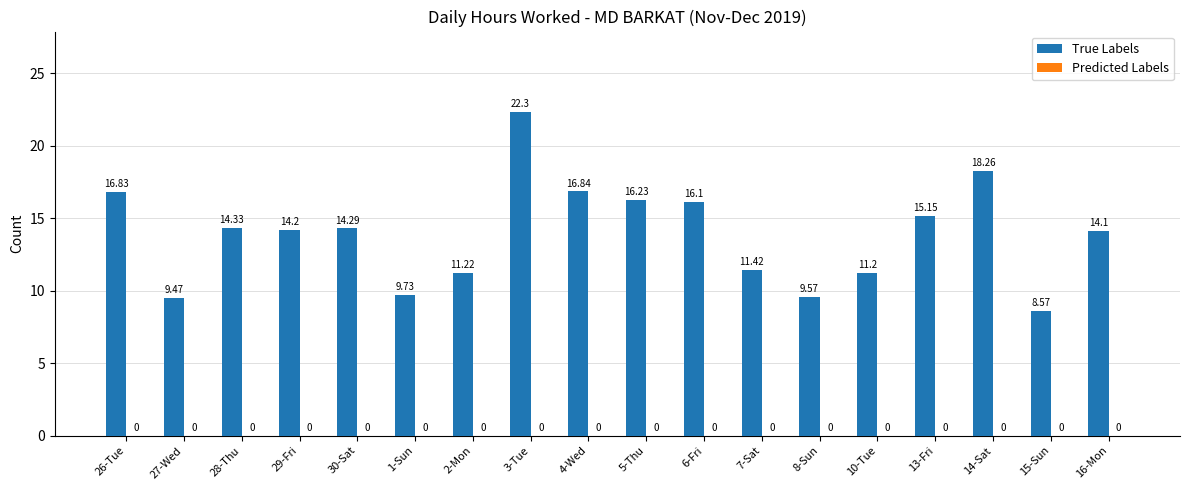

How many data points does each series have?

18